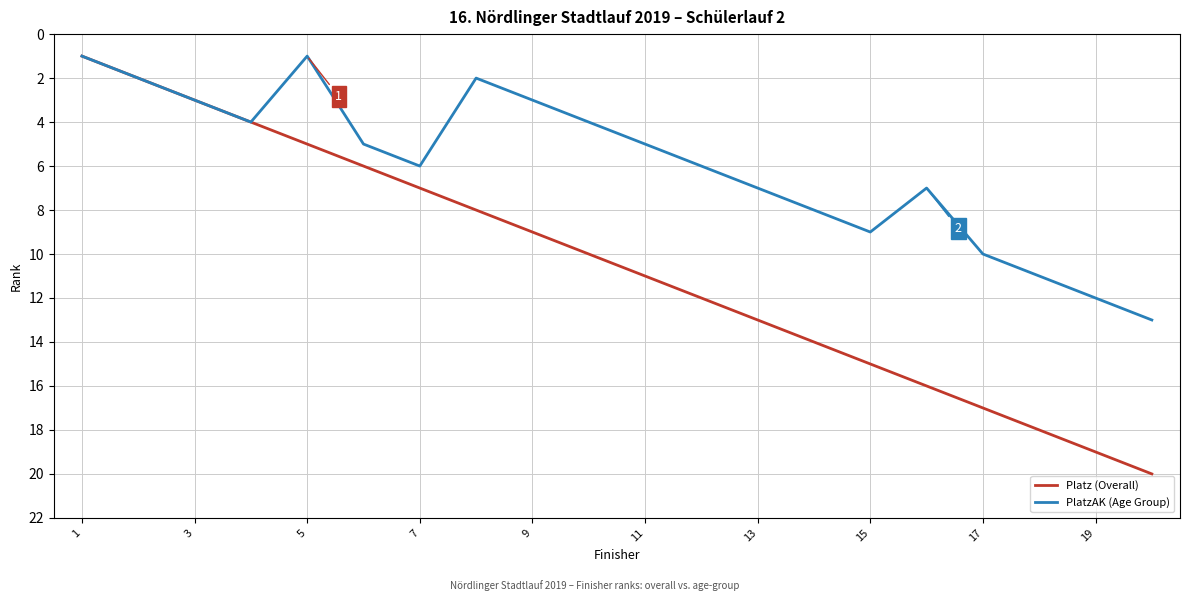

List the series in order of their peak value, highest first.

Platz (Overall), PlatzAK (Age Group)